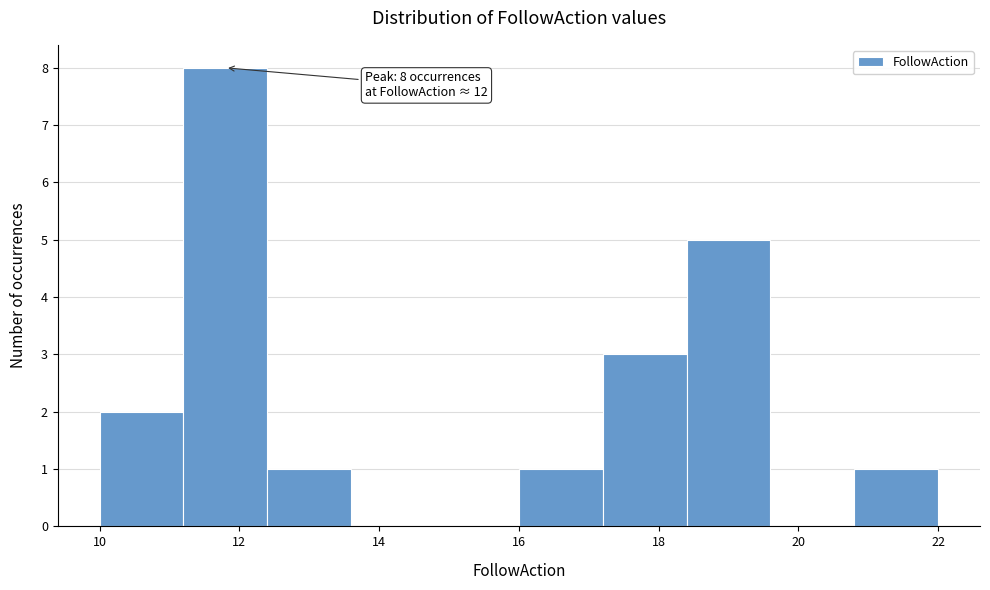

Over which range of the x-axis is the bar tallest?

11.2 to 12.4